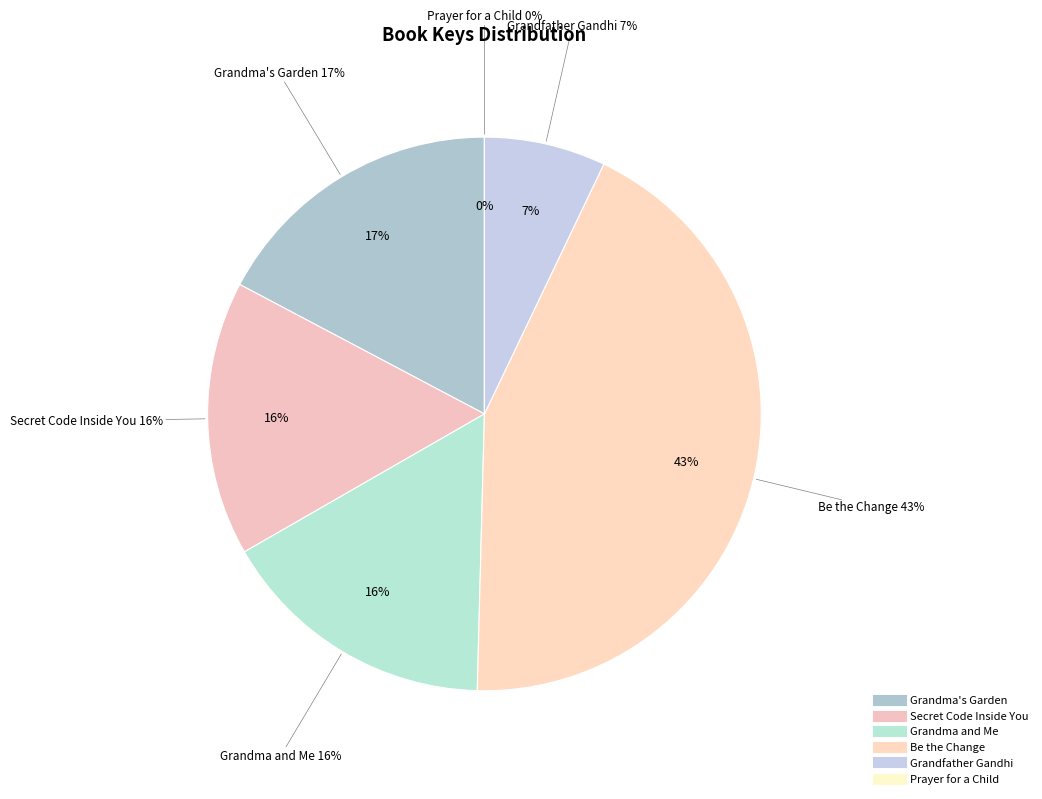

Which slice is the largest?

Be the Change